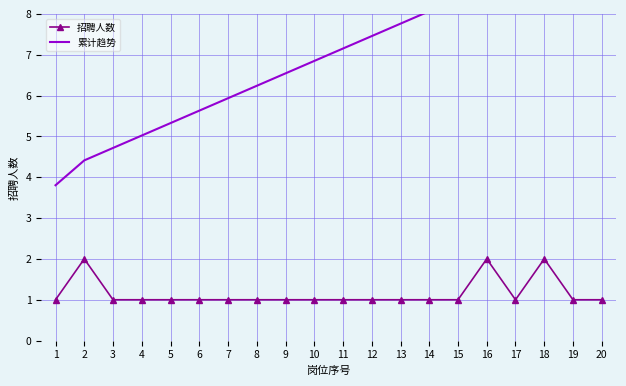

True or false: 招聘人数 and 累计趋势 cross at least once.

False